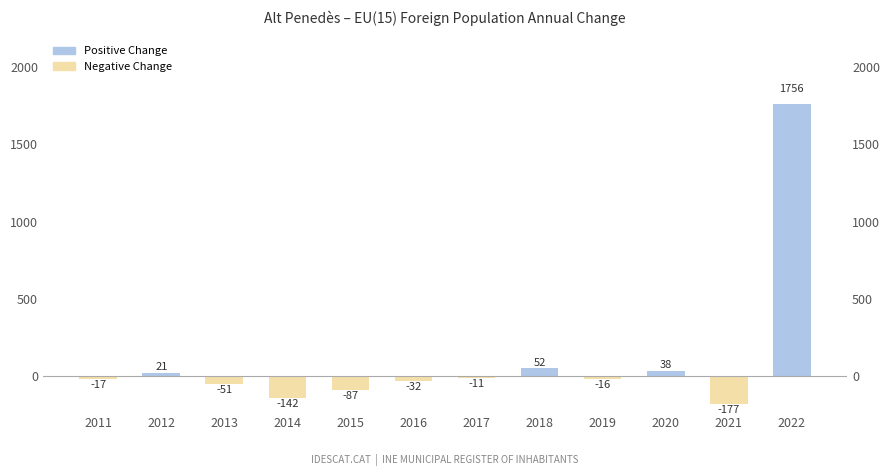

Rank the categories by value from lowest to highest.

2021, 2014, 2015, 2013, 2016, 2011, 2019, 2017, 2012, 2020, 2018, 2022